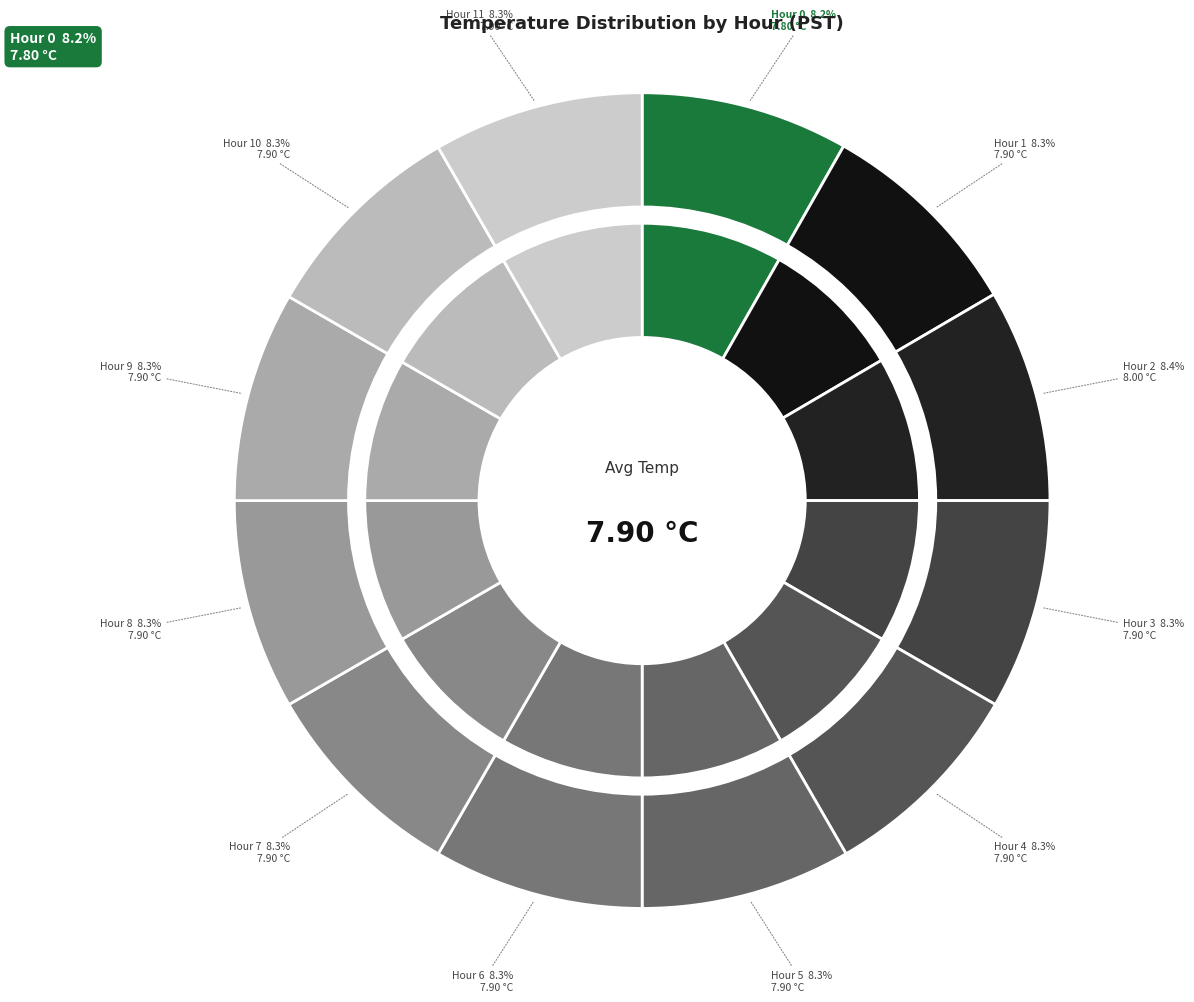

Does Hour 3 account for over 50% of the chart?

No